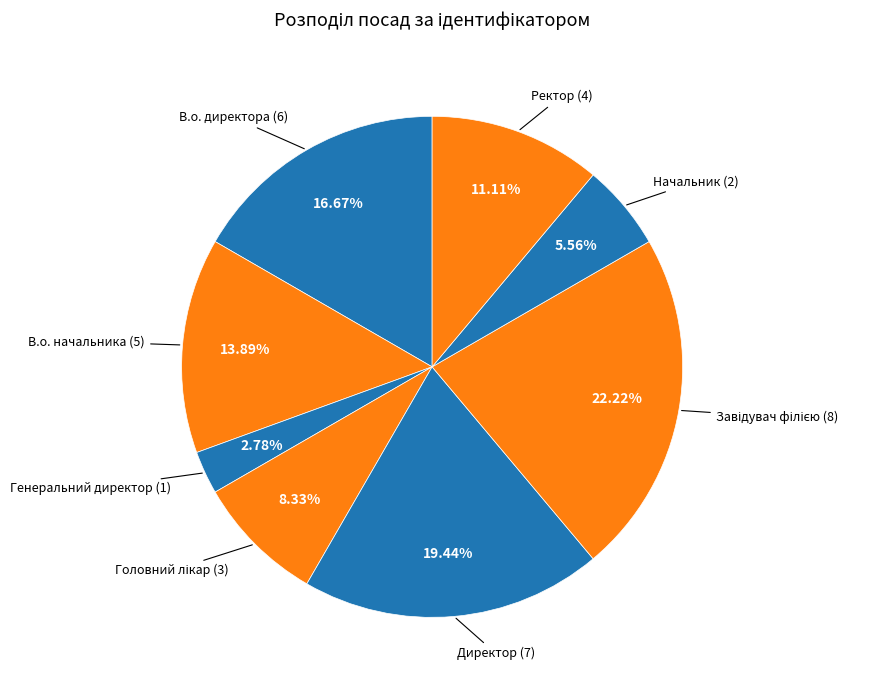

Is Ректор the majority of the pie?

No